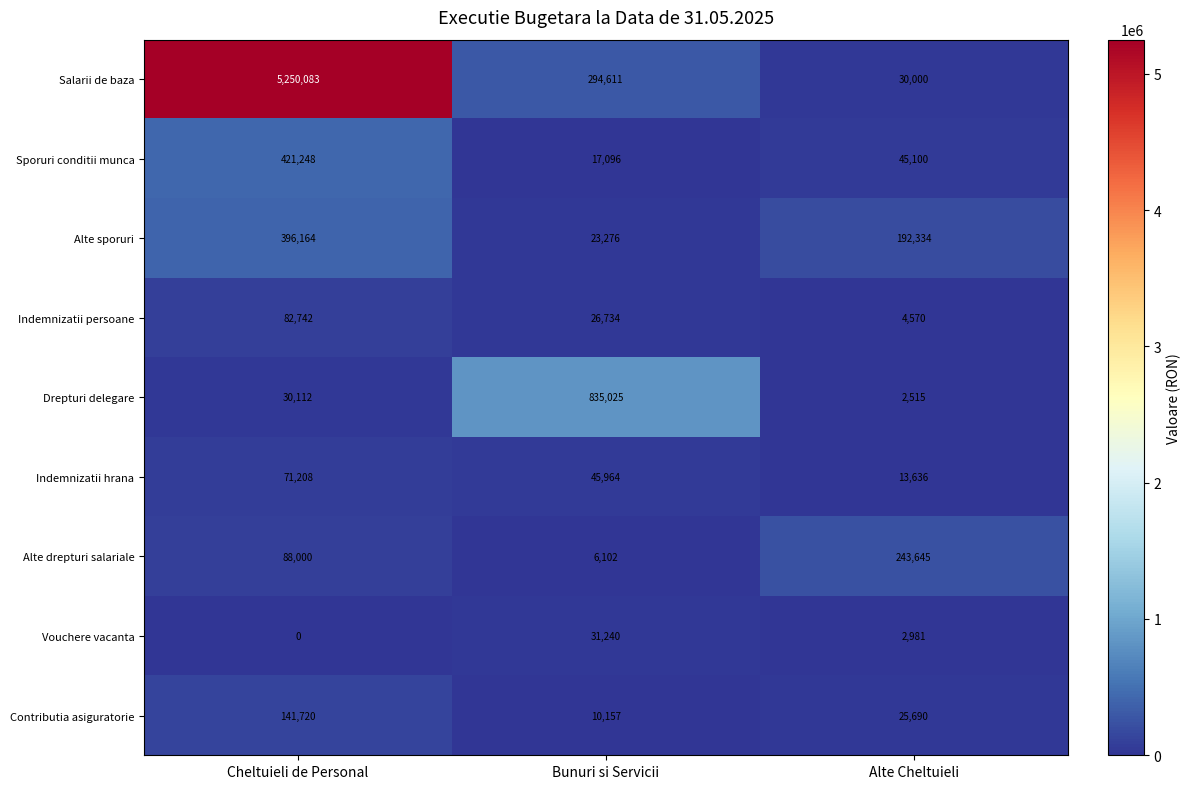

List the series in order of their peak value, highest first.

Salarii de baza, Drepturi delegare, Sporuri conditii munca, Alte sporuri, Alte drepturi salariale, Contributia asiguratorie, Indemnizatii persoane, Indemnizatii hrana, Vouchere vacanta